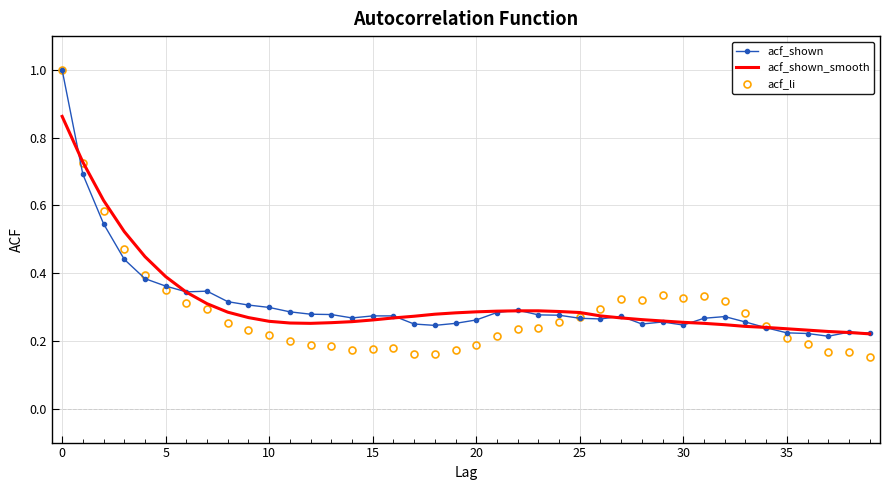

True or false: acf_shown_smooth and acf_li cross at least once.

True